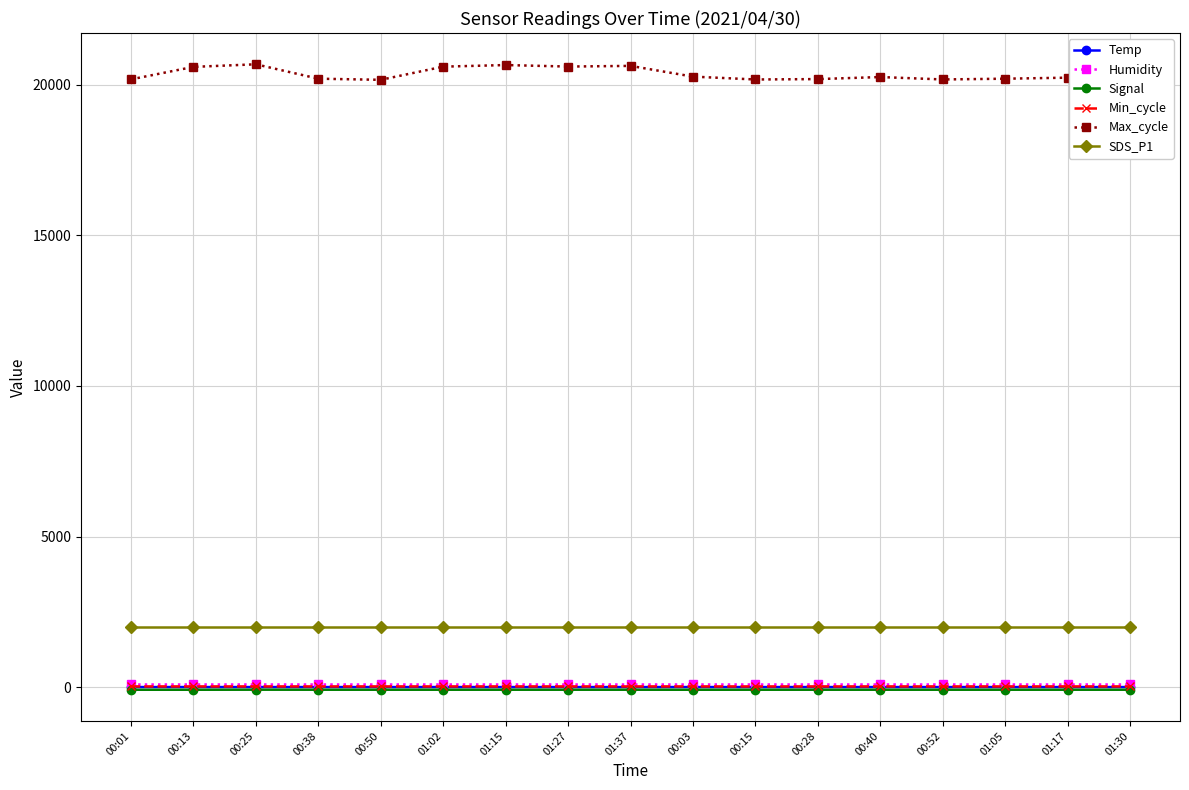

What is the minimum value for Humidity?

99.9